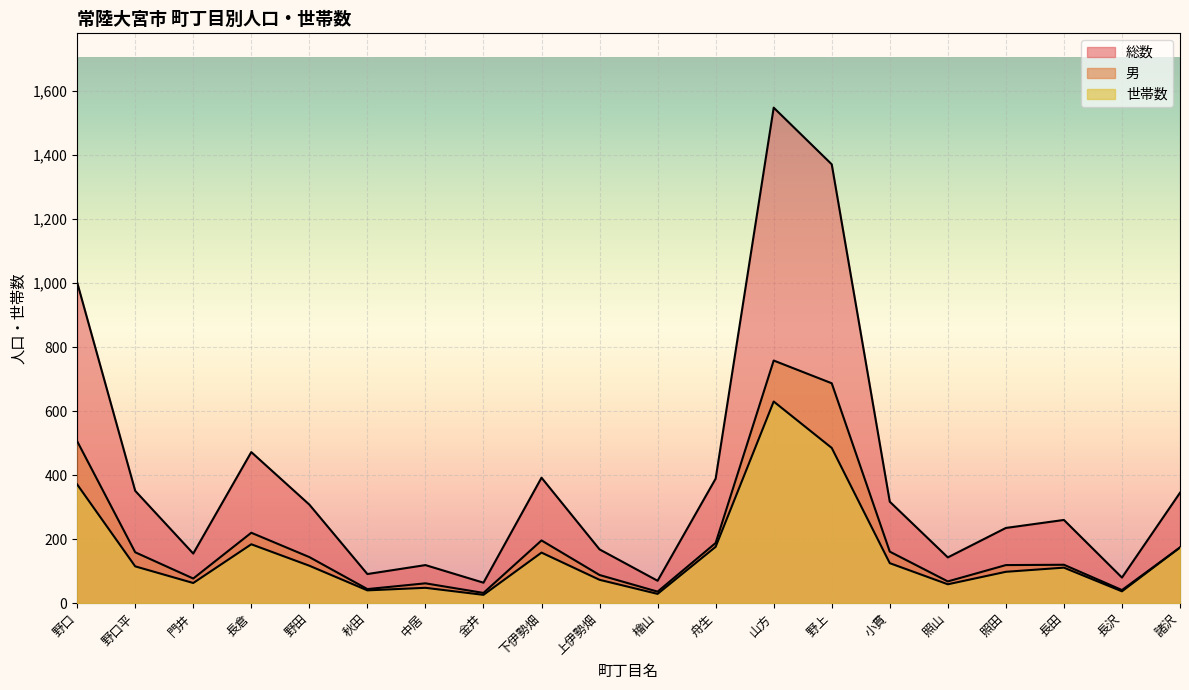

What is the label of the 9th point from the left?

下伊勢畑